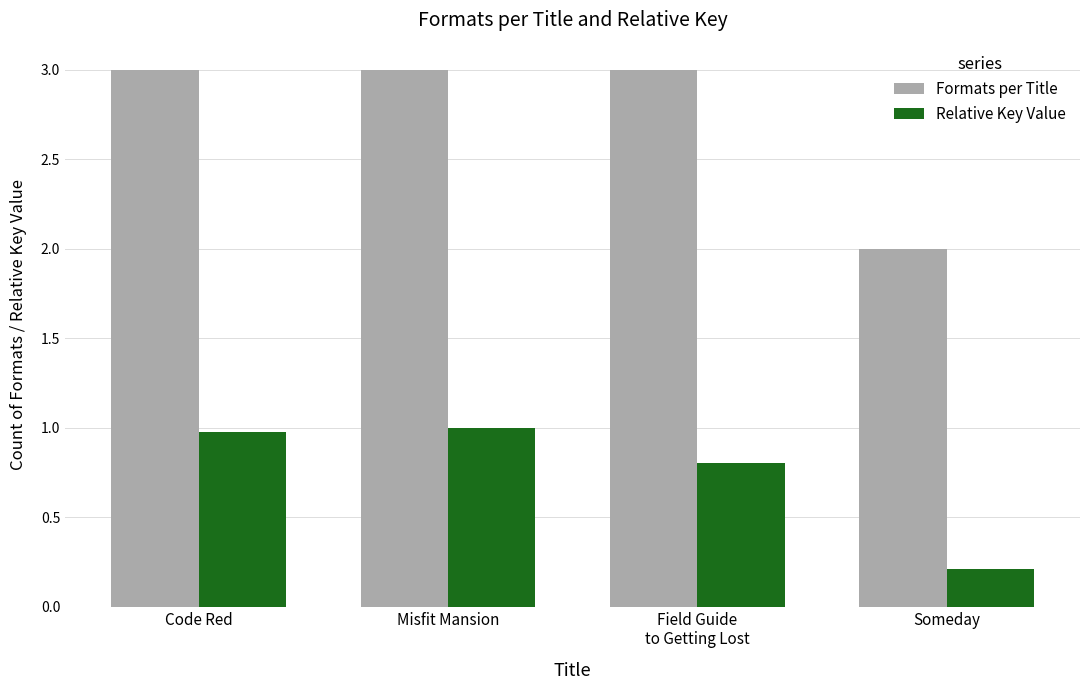

How many categories are shown in the chart?

4